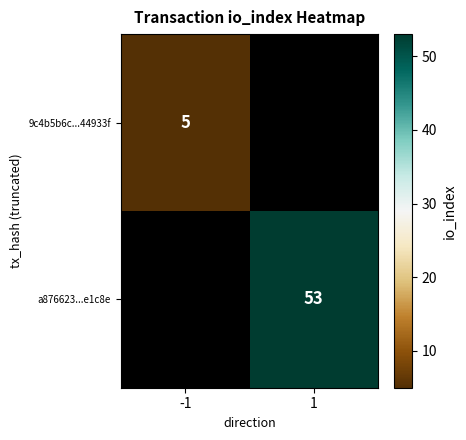

True or false: a876623...e1c8e has a value of 94 at 1.

False